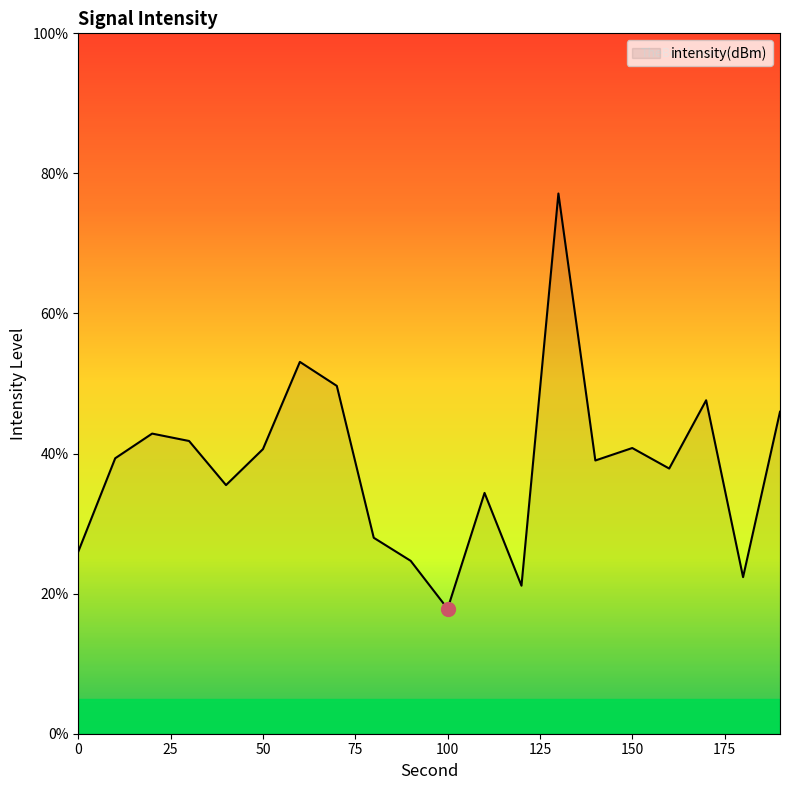

What is the difference between the maximum and minimum values?

59.3